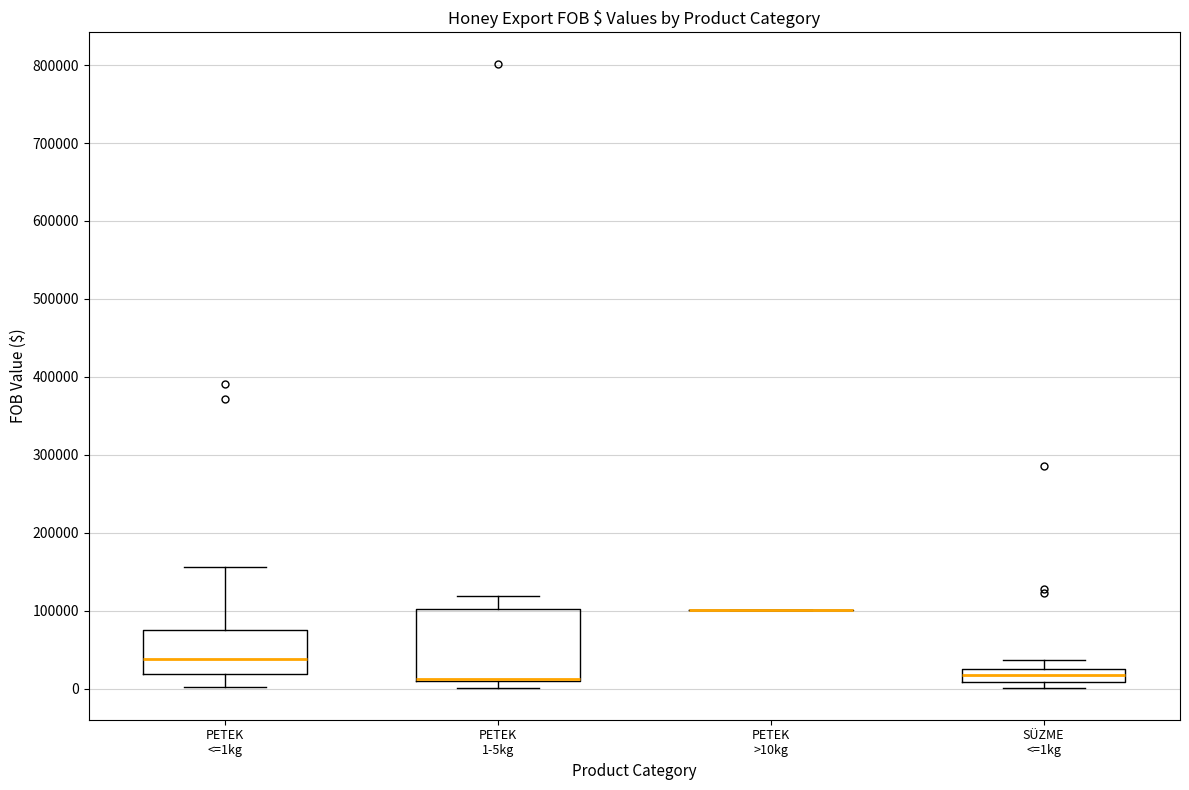

Reading left to right, read every box against the y-axis: the position of its median line, the range the box covers, and the ends of its whiskers. The values are not printed on the chart, so give them approximately, as read against the axis.

PETEK <=1kg: median 40000, box 20000 to 80000, whiskers 0 to 160000
PETEK 1-5kg: median 10000 (drawn on the box's lower edge), box 10000 to 100000, whiskers 0 to 120000
PETEK >10kg: box collapsed to a line at 100000, whiskers 100000 to 100000
SÜZME <=1kg: median 20000, box 10000 to 30000, whiskers 0 to 40000